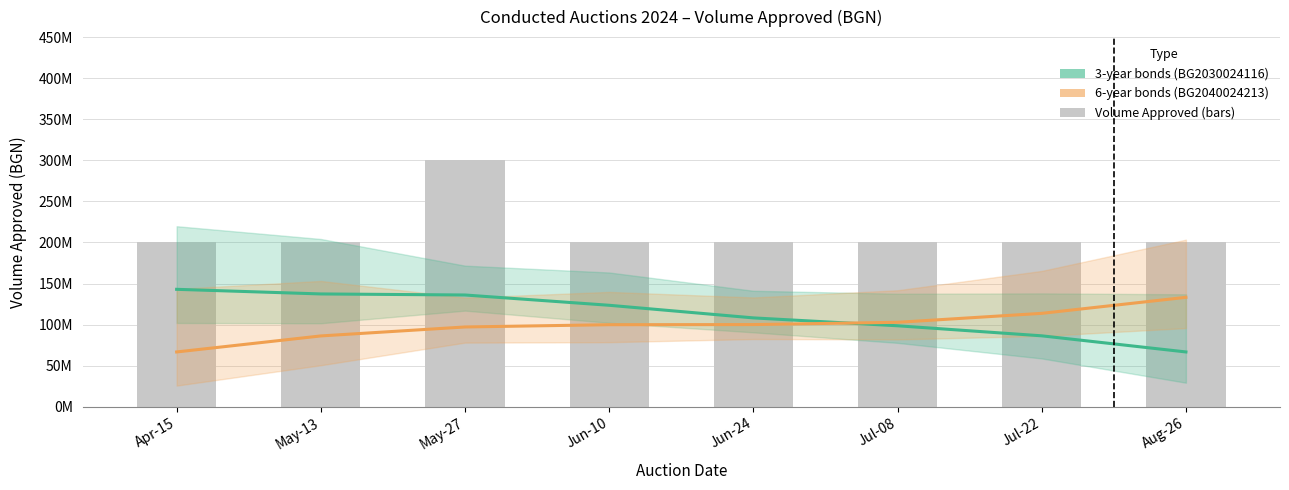

Rank the series by their maximum value, from highest to lowest.

3-year bonds (BG2030024116), 6-year bonds (BG2040024213)